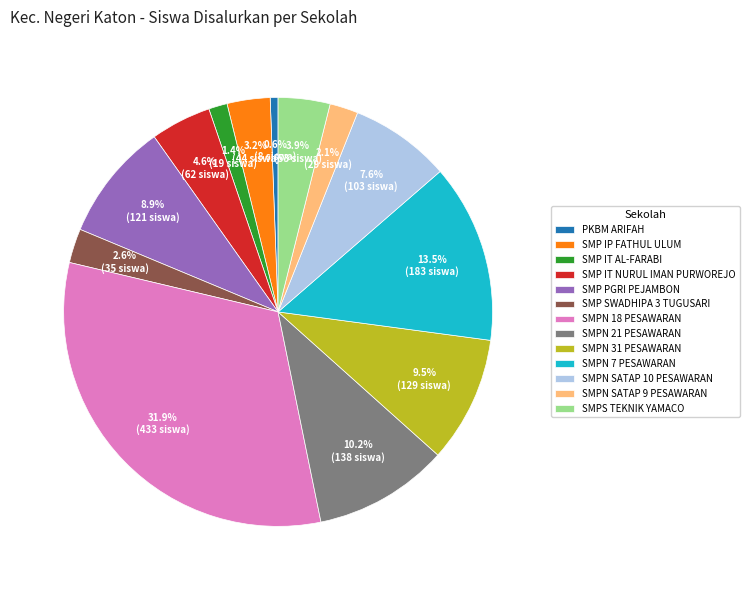

To the nearest percent, what is the combined percentage of SMP IP FATHUL ULUM and SMPN SATAP 9 PESAWARAN?

5%